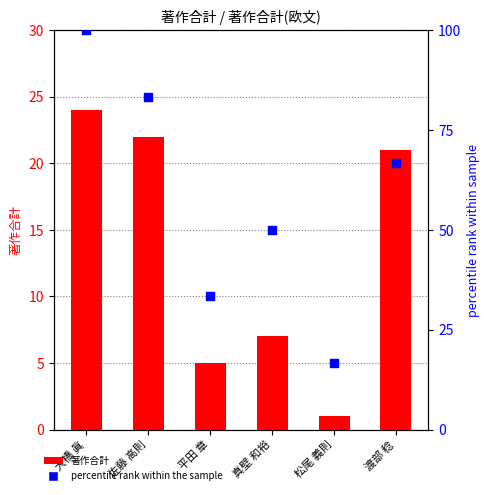

At which category is the sum across all series the highest?

大橋 眞